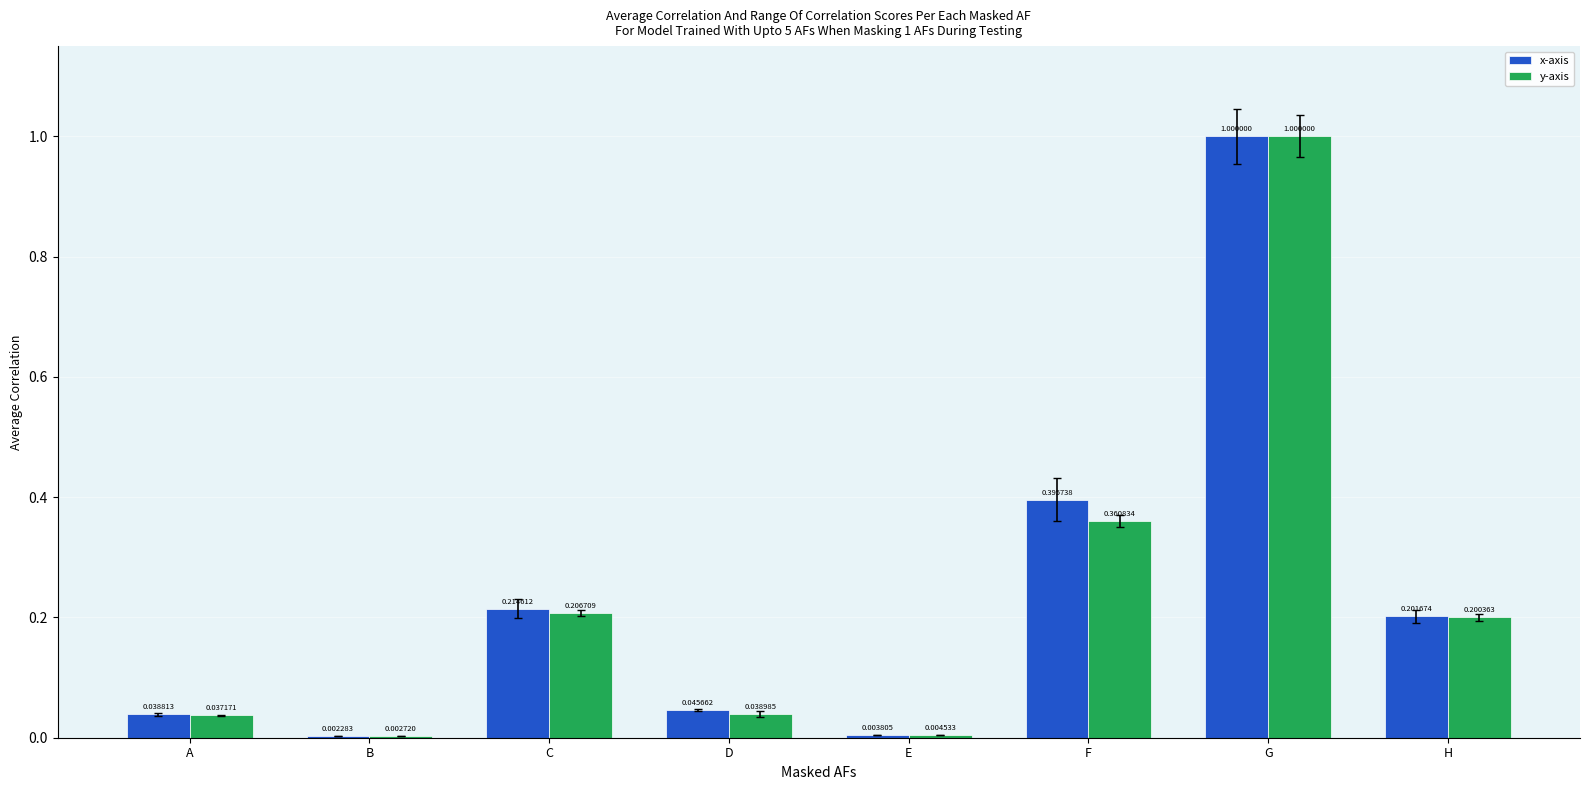

Which series changed the most between A and F?

x-axis